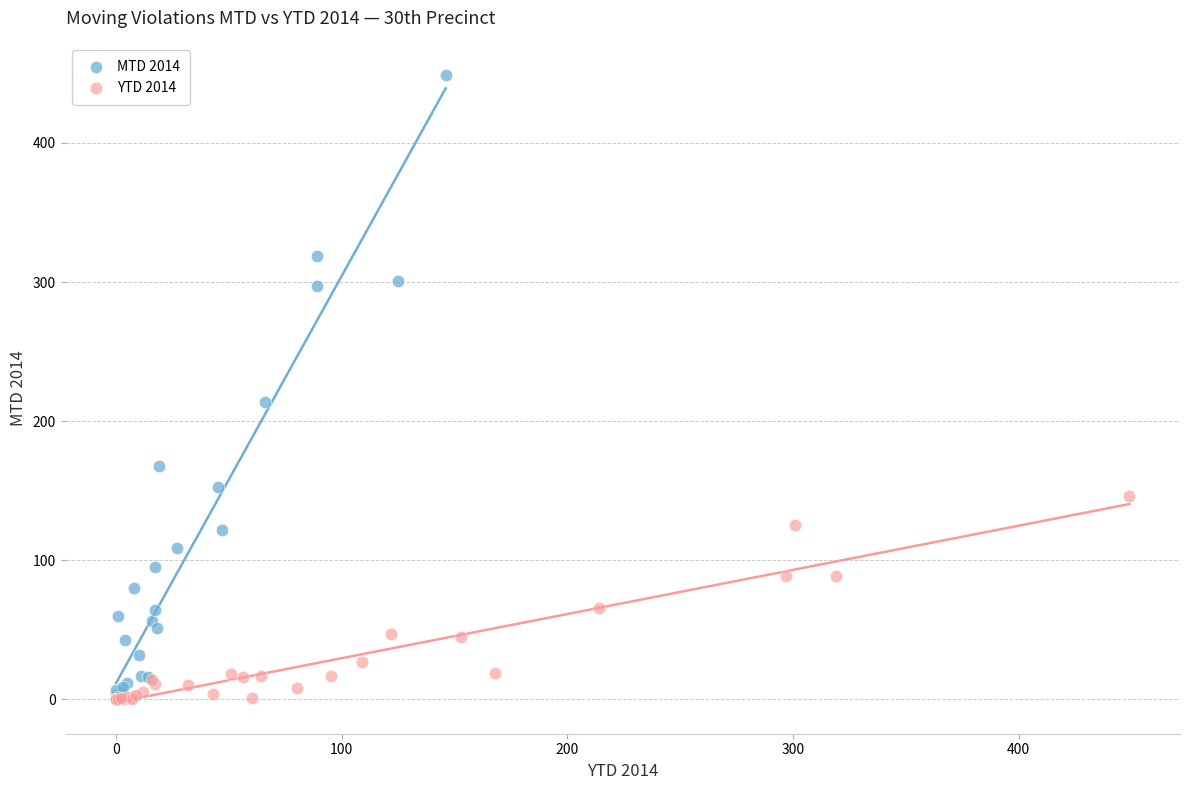

Which series reaches the maximum Y coordinate?

MTD 2014